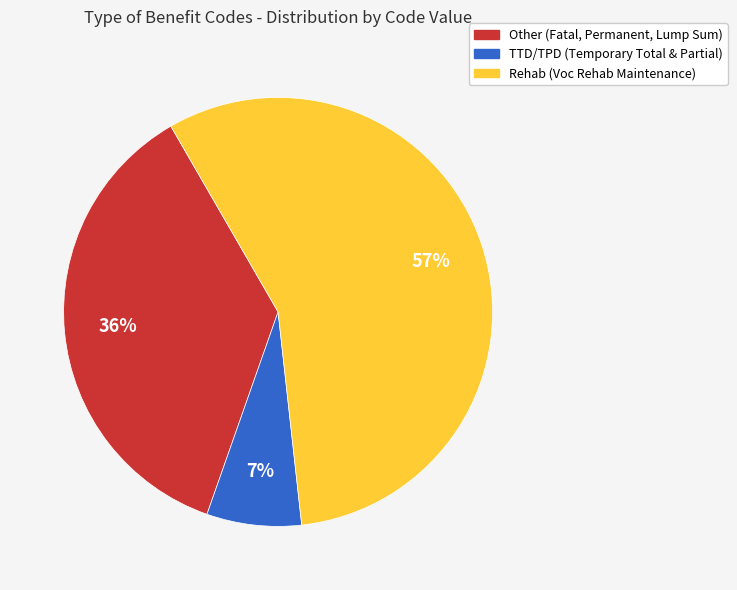

To the nearest percent, what is the average slice percentage?

33%